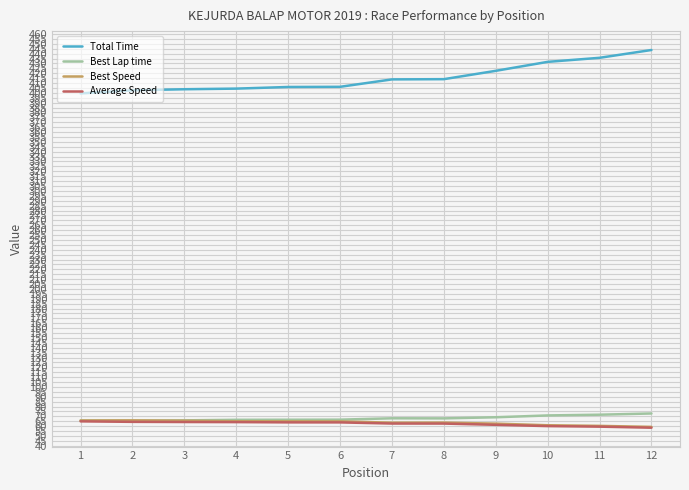

Which series has the largest total across all categories?

Total Time